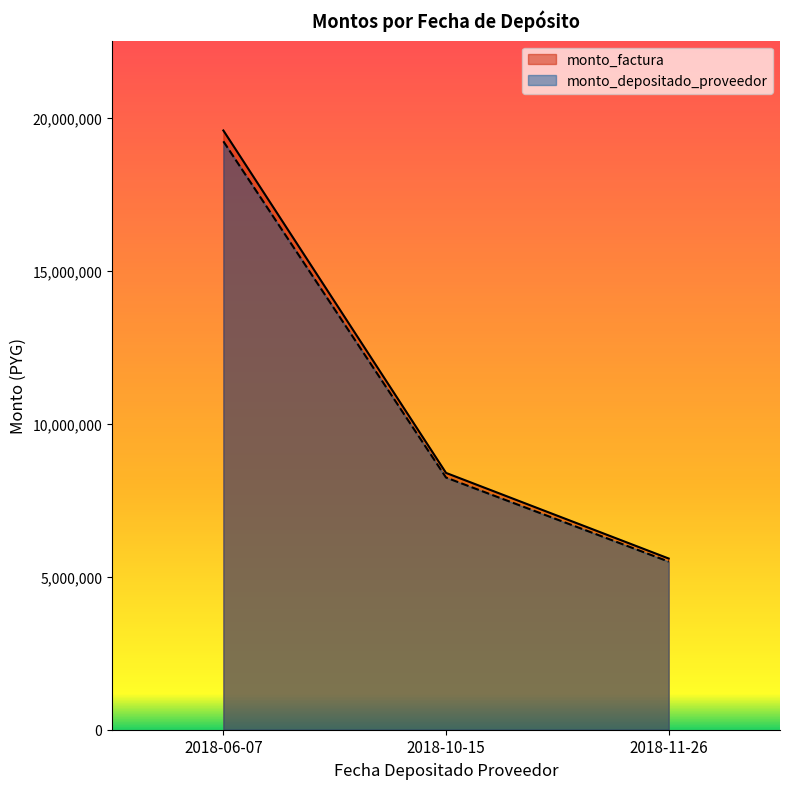

Count the monto_depositado_proveedor values in the range 5498667 to 19245333.

3